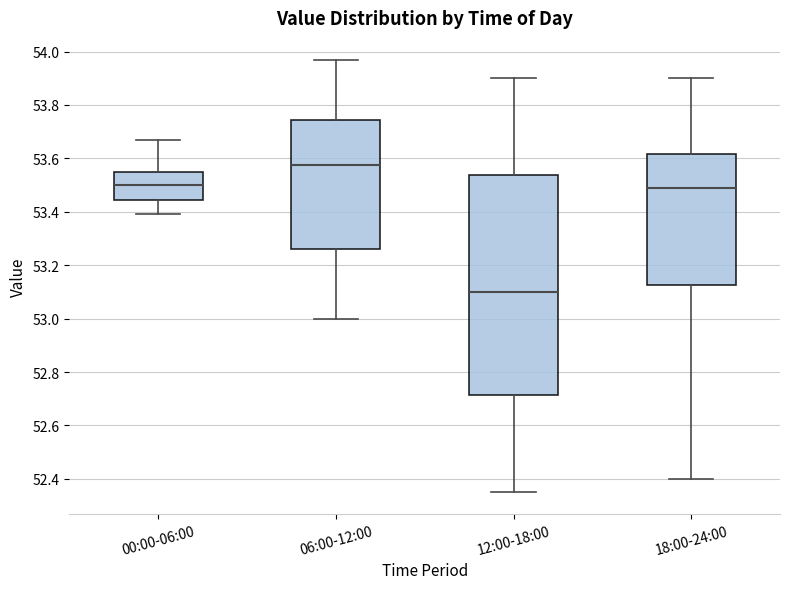

Where is the upper edge of the box for 12:00-18:00 on the y-axis? The values are not printed on the chart, so give them approximately, as read against the axis.

53.54